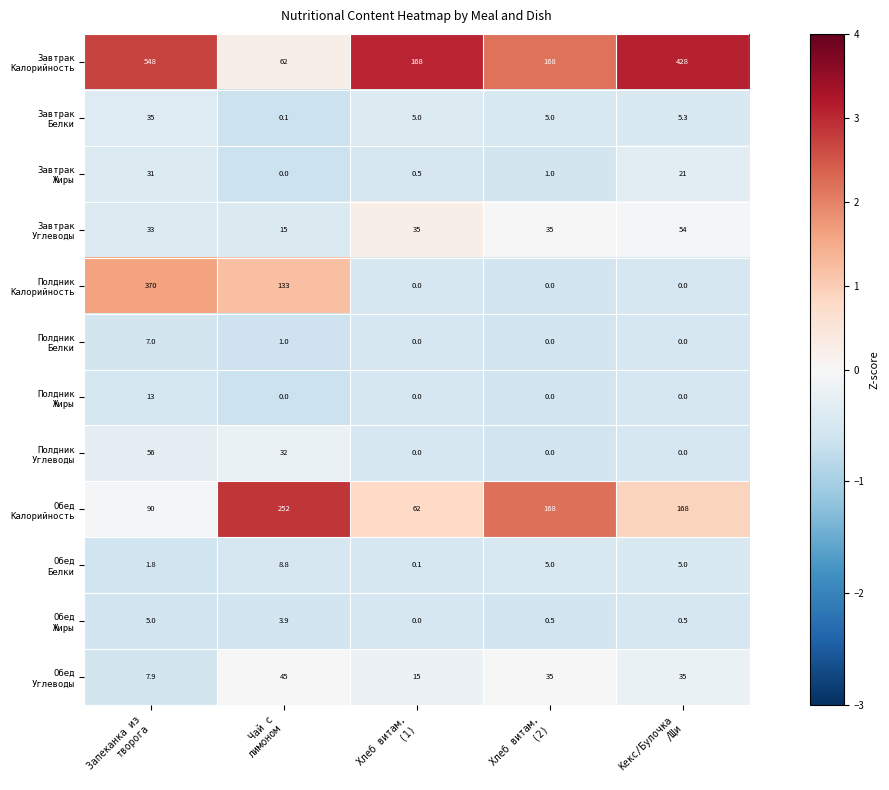

At how many categories does at least one series exceed 51?

5